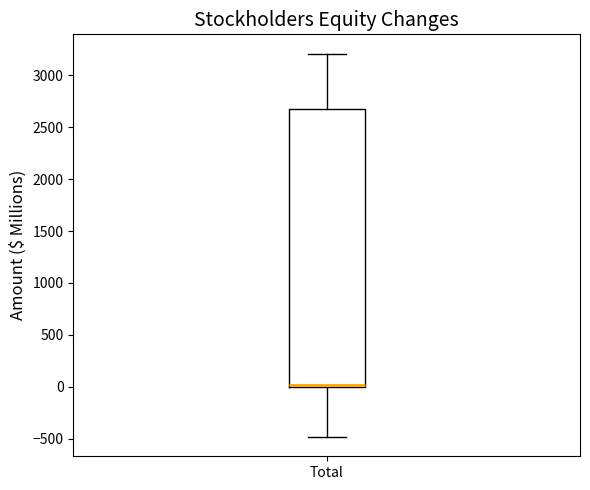

Transcribe this box plot: give where the median line is, the range the box spans, and where the two whiskers end, as read against the y-axis. The values are not printed on the chart, so give them approximately, as read against the axis.

median 0 (drawn on the box's lower edge), box 0 to 2700, whiskers -500 to 3200